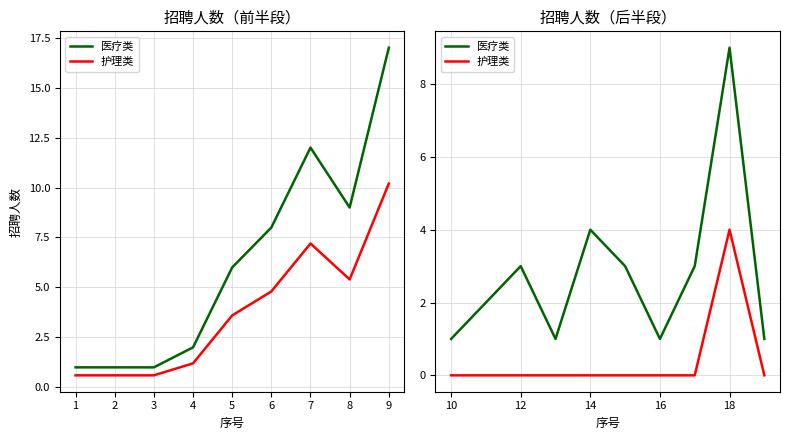

What is the value of the 医疗类 point at the 10th from the left?

1